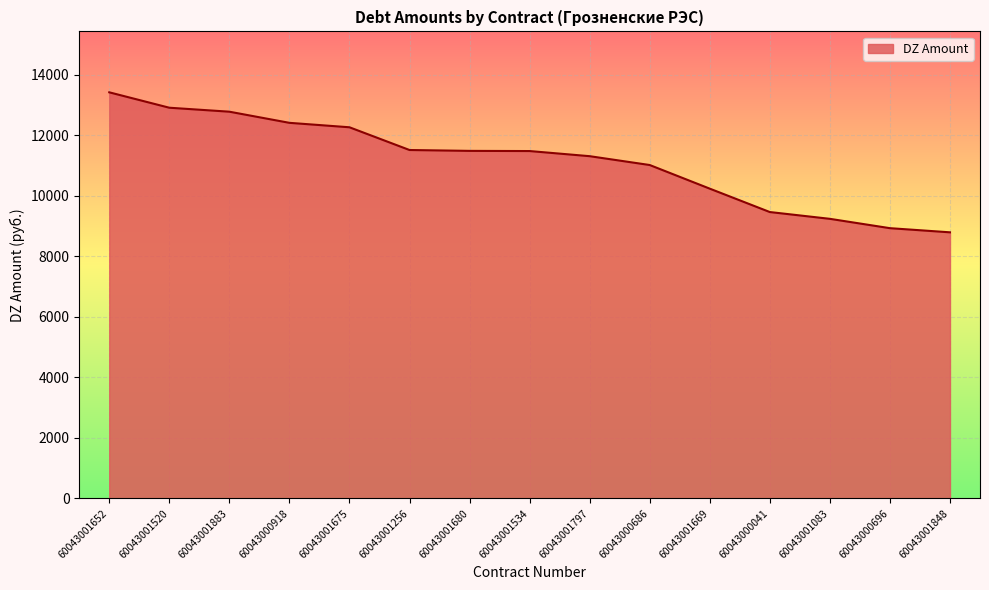

At which category does the chart reach its minimum across all series?

60043001848